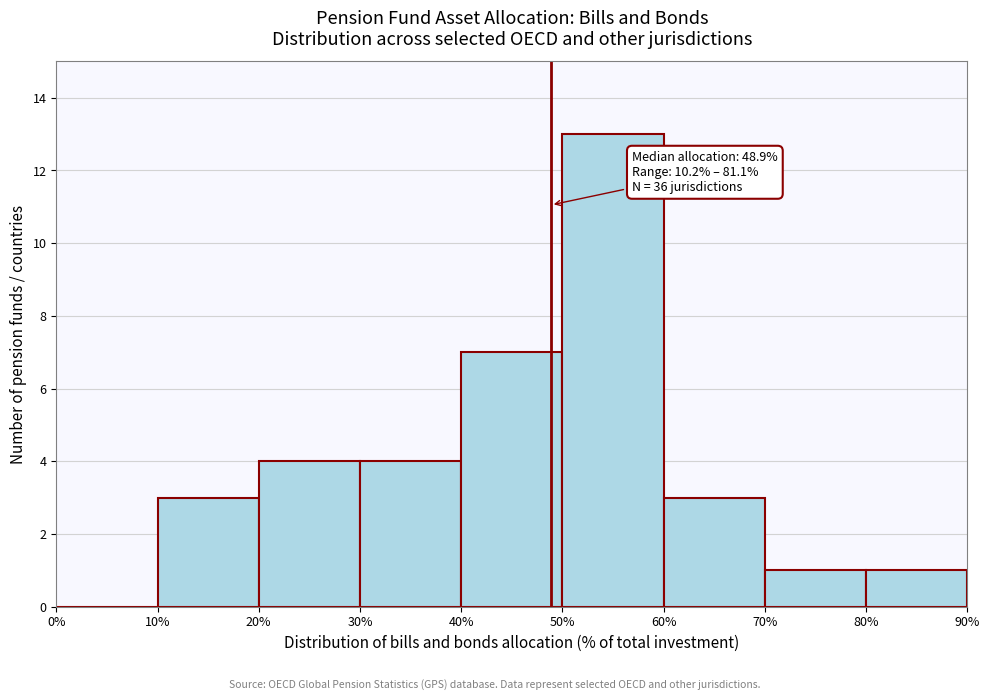

Which range on the x-axis has the tallest bar?

50% to 60%